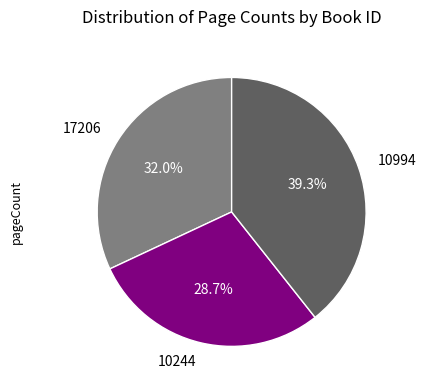

To the nearest percent, what percentage of the pie is 10244?

29%